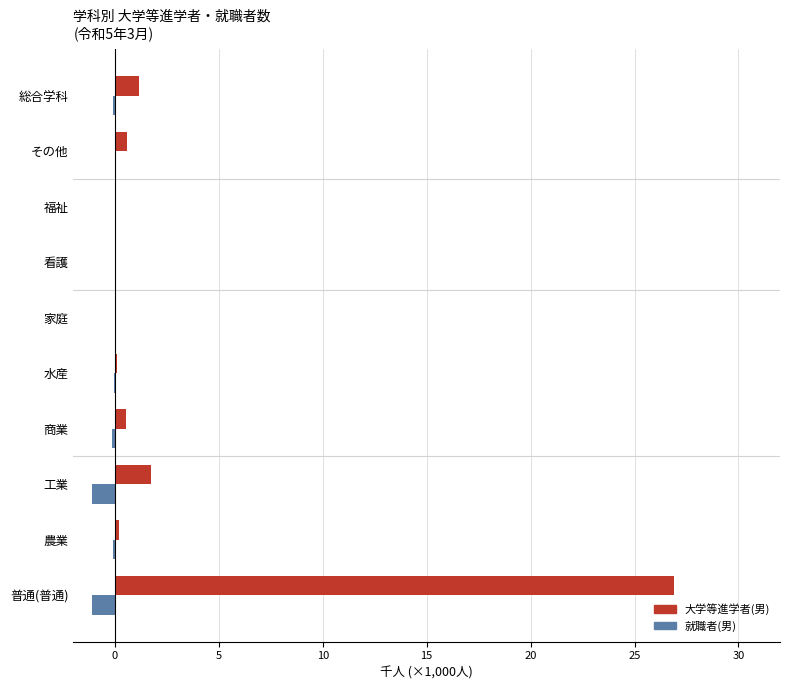

What is the maximum value for 大学等進学者(男)?

26.9